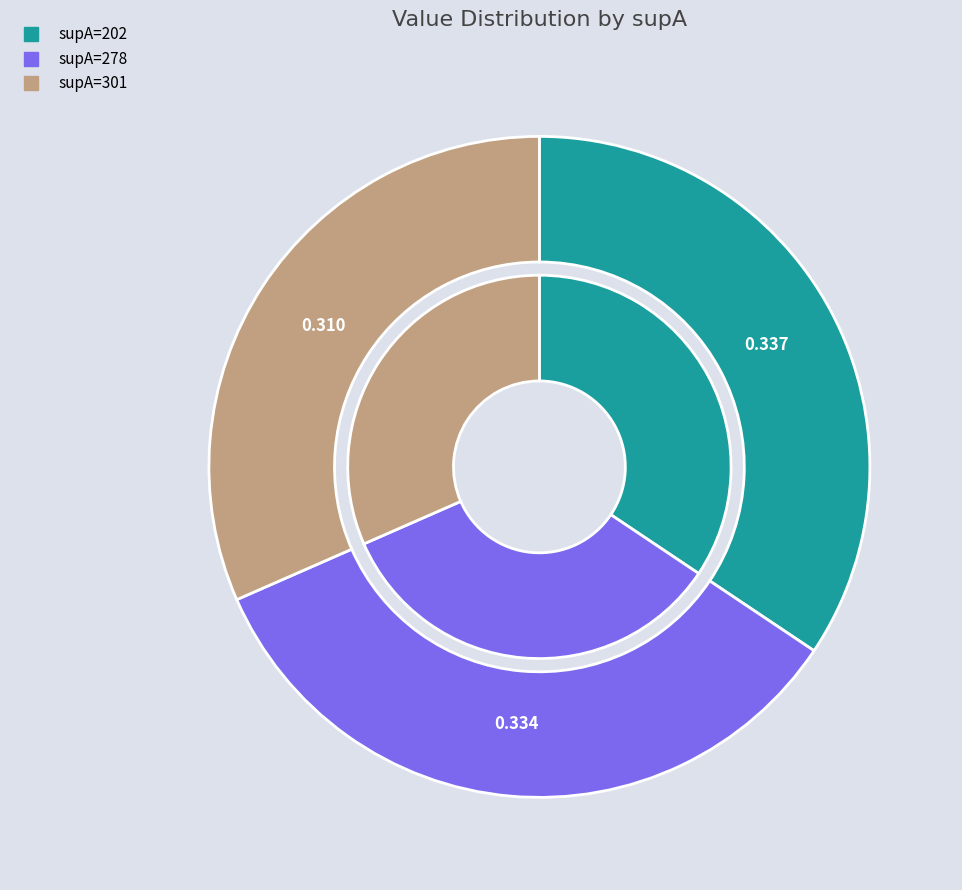

Which slice is the largest?

202